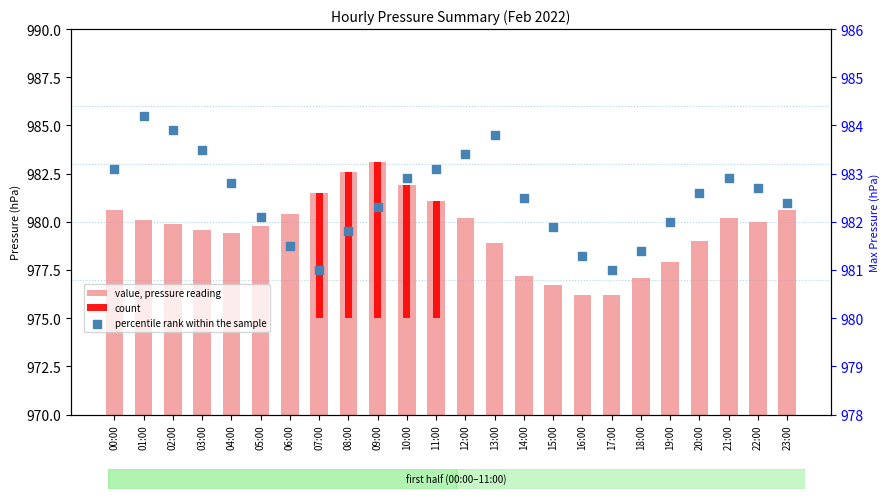

Approximately how many times larger is the value at 16:00 compared to 07:00?

1.0